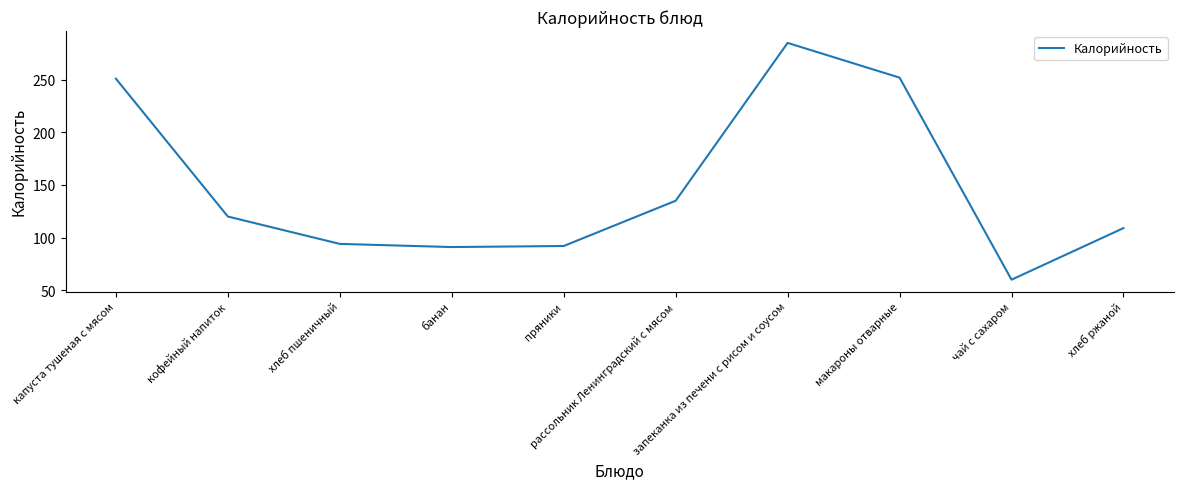

The value at запеканка из печени с рисом и соусом is 71. True or false?

False